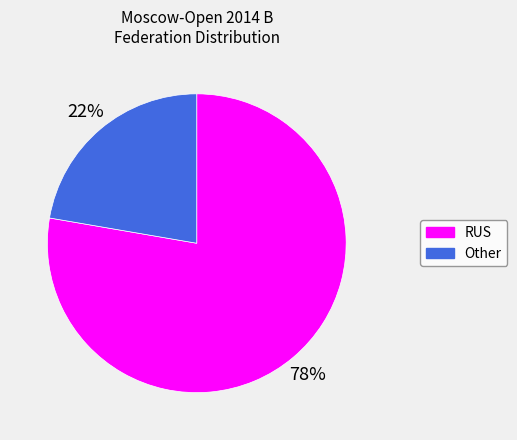

Rank the categories by value from highest to lowest.

RUS, Other